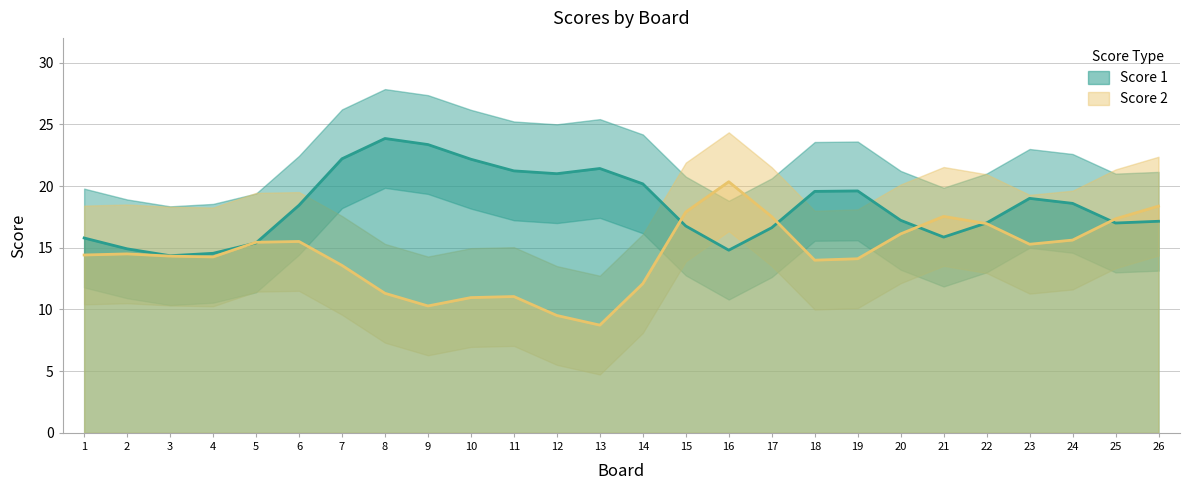

At how many categories does at least one series exceed 12?

26